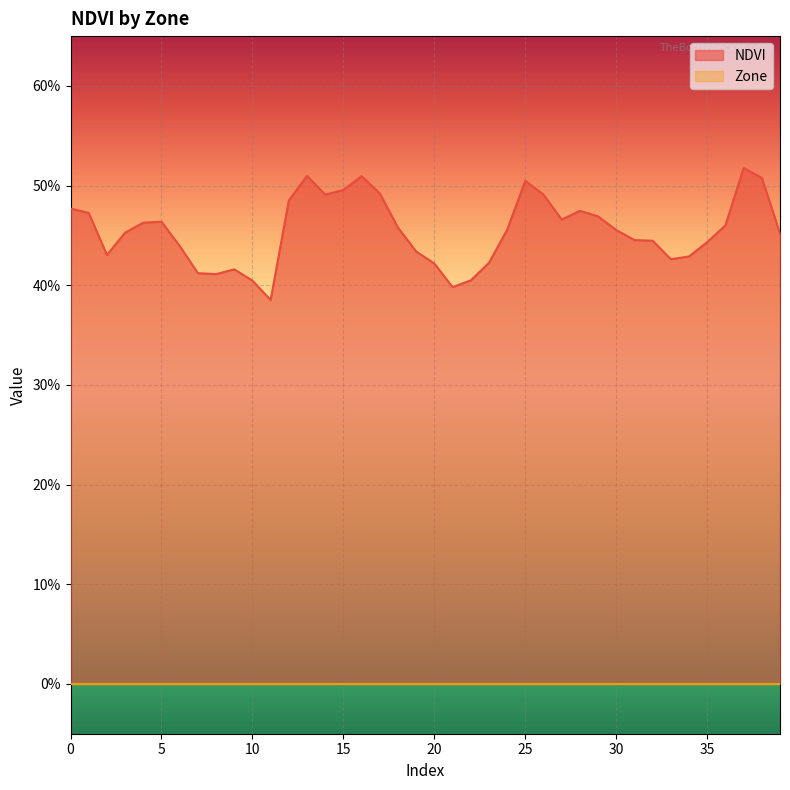

How many points are higher than both their immediate neighbors (excluding endpoints)?

7